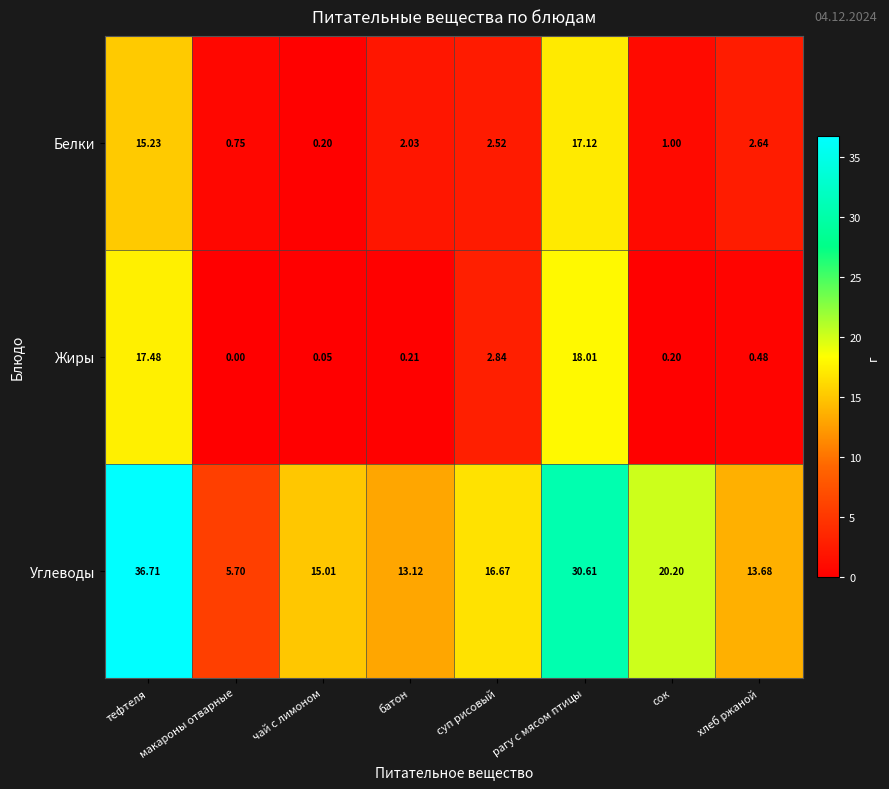

At which category does the chart reach its minimum across all series?

макароны отварные